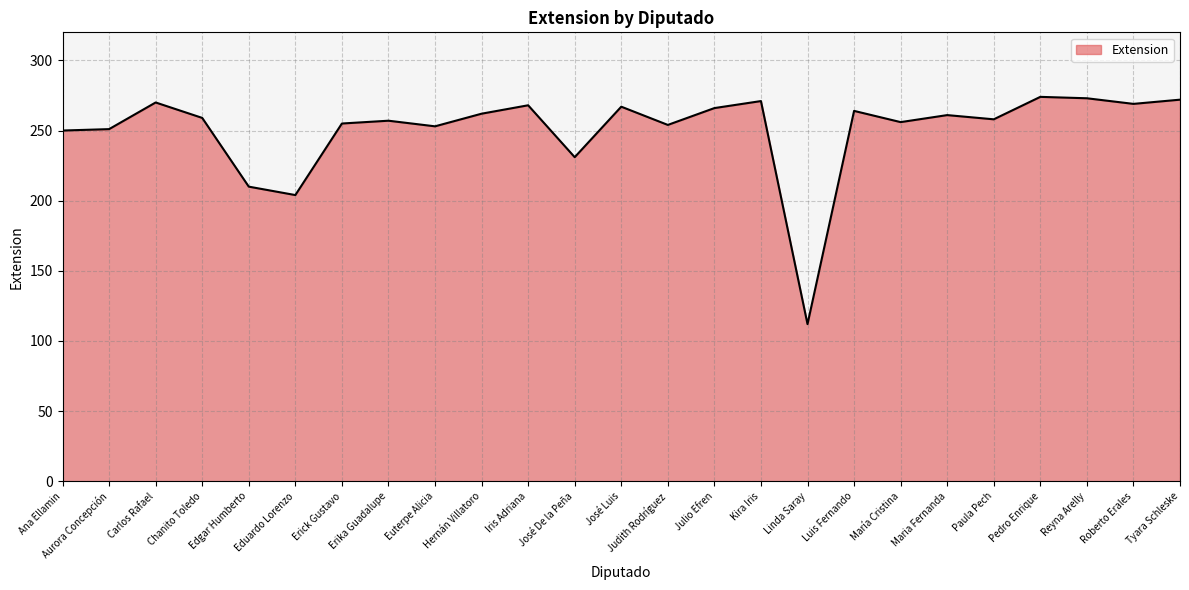

Which has a higher value, Judith Rodríguez or Aurora Concepción?

Judith Rodríguez